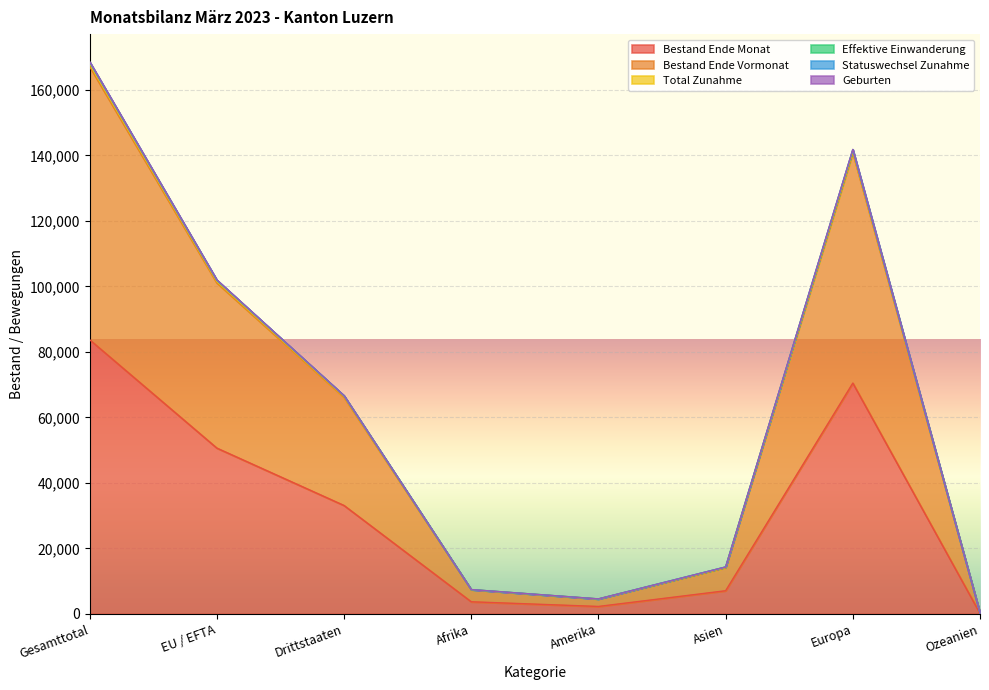

How many data points in Geburten are above 66382?

3